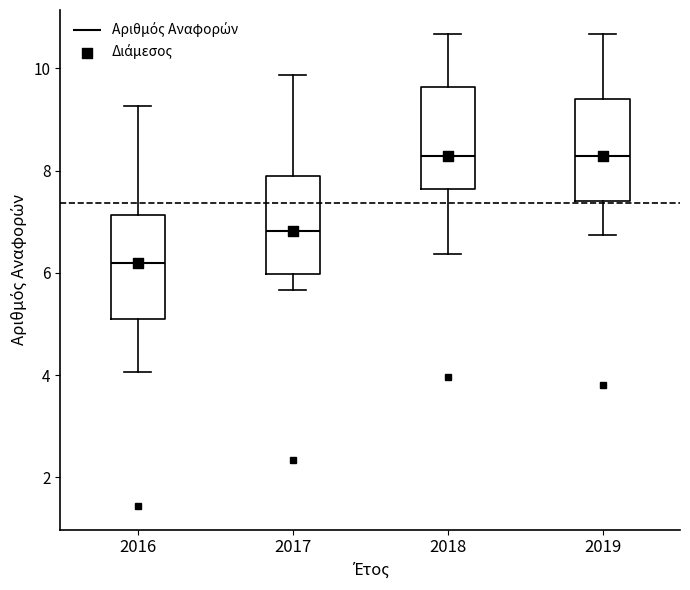

Reading left to right, transcribe this box plot: for each box, give where its median line is, the range the box spans, and where its two whiskers end, as read against the y-axis. The values are not printed on the chart, so give them approximately, as read against the axis.

2016: median 6.2, box 5.2 to 7.2, whiskers 4.0 to 9.2
2017: median 6.8, box 6.0 to 7.8, whiskers 5.6 to 9.8
2018: median 8.2, box 7.6 to 9.6, whiskers 6.4 to 10.6
2019: median 8.2, box 7.4 to 9.4, whiskers 6.8 to 10.6